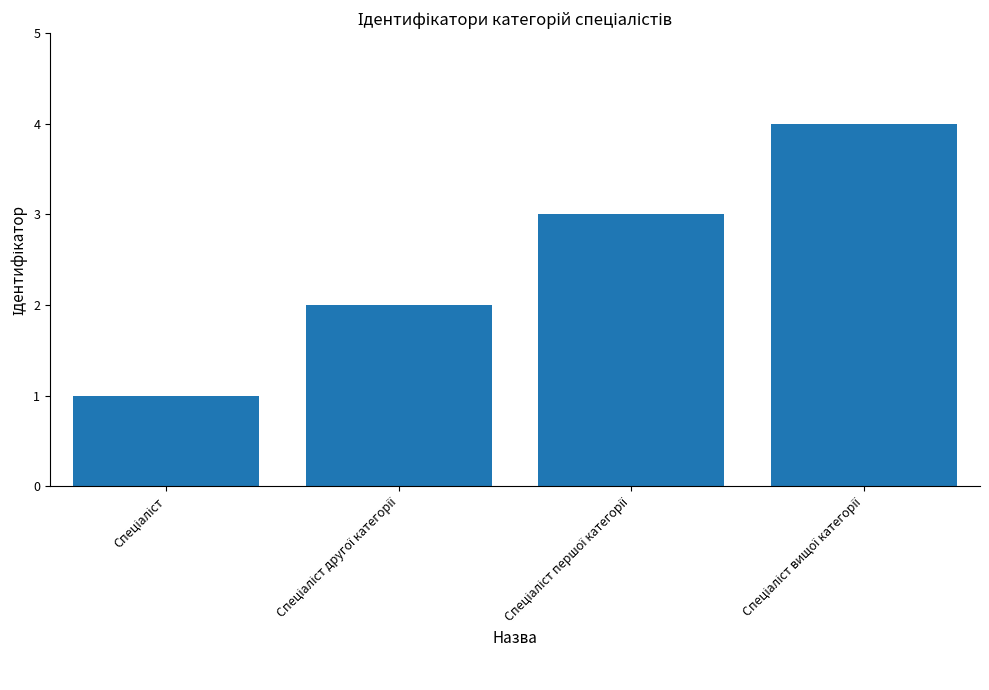

What is the difference between the maximum and minimum values?

3